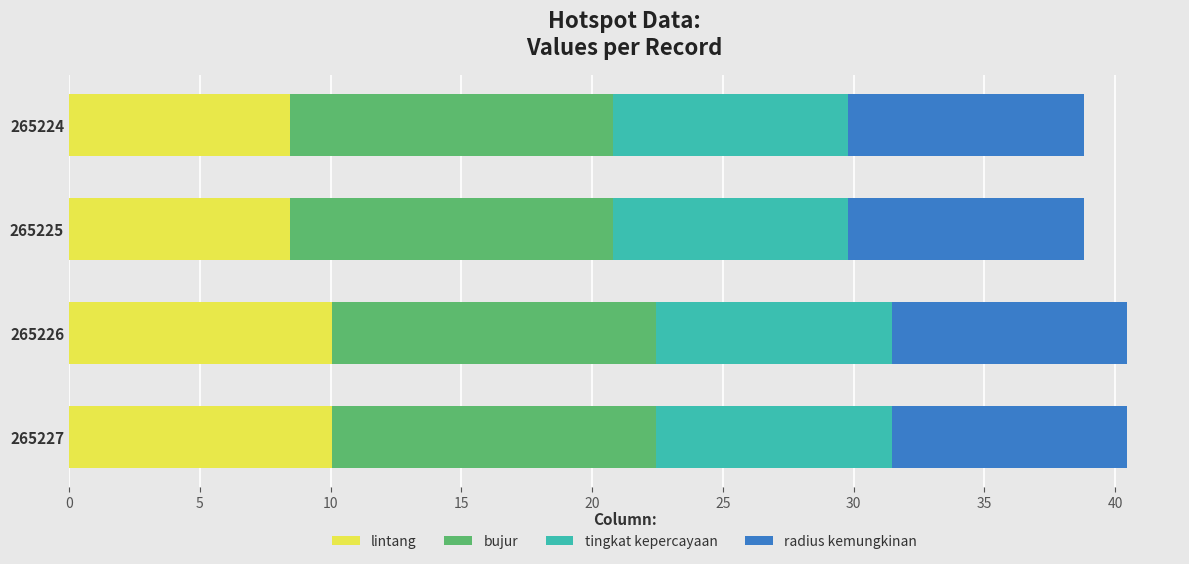

True or false: lintang has a value of 4.5 at 265226.

False